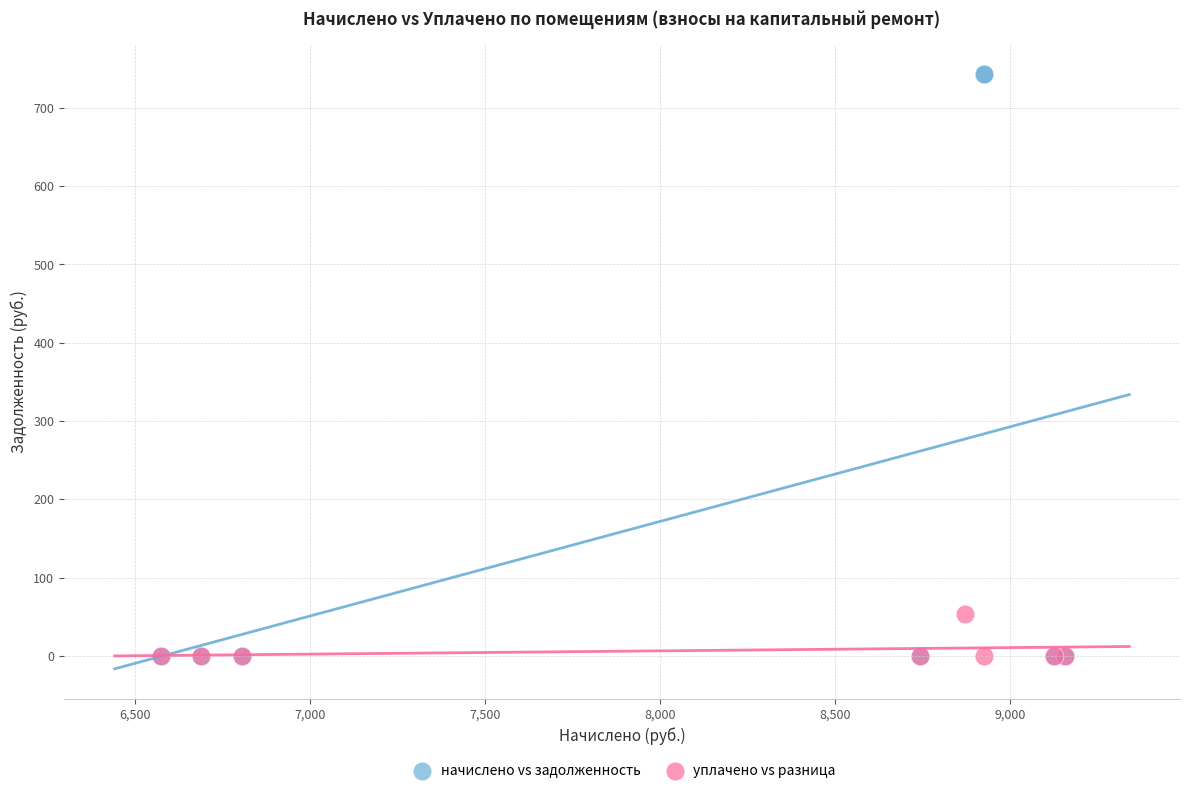

Which series reaches the maximum Y coordinate?

начислено vs задолженность